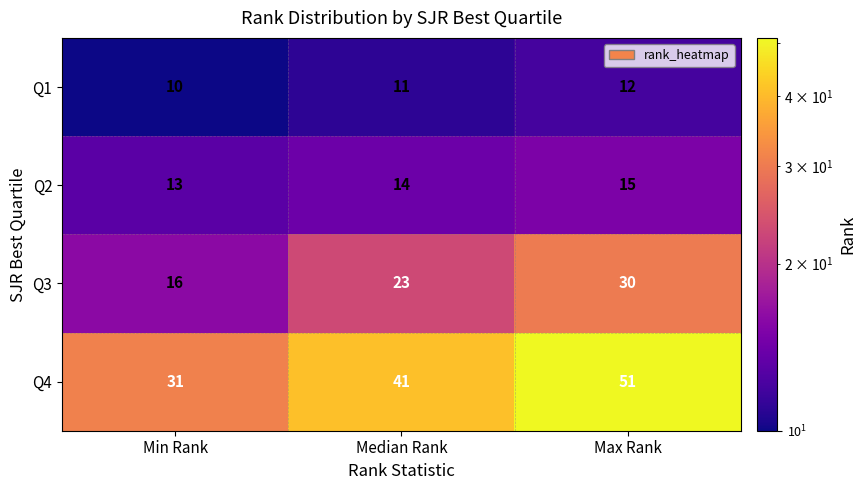

Rank the series at Median Rank from lowest to highest value.

Q1, Q2, Q3, Q4